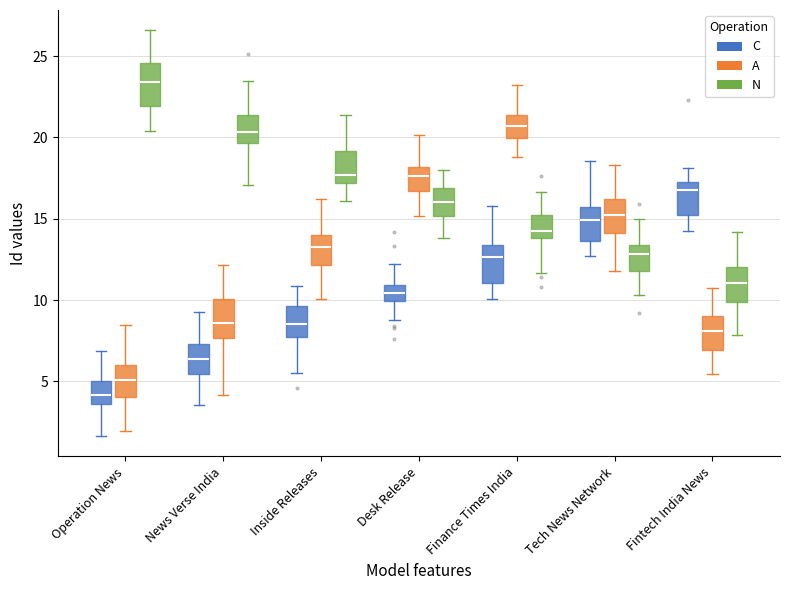

Reading left to right, read every box against the y-axis: the position of its median line, the range the box covers, and the ends of its whiskers. The values are not printed on the chart, so give them approximately, as read against the axis.

Operation News (C): median 4.0, box 3.5 to 5.0, whiskers 1.5 to 7.0
Operation News (A): median 5.0, box 4.0 to 6.0, whiskers 2.0 to 8.5
Operation News (N): median 23.5, box 22.0 to 24.5, whiskers 20.5 to 26.5
News Verse India (C): median 6.5, box 5.5 to 7.5, whiskers 3.5 to 9.5
News Verse India (A): median 8.5, box 7.5 to 10.0, whiskers 4.0 to 12.0
News Verse India (N): median 20.5, box 19.5 to 21.5, whiskers 17.0 to 23.5
Inside Releases (C): median 8.5, box 7.5 to 9.5, whiskers 5.5 to 11.0
Inside Releases (A): median 13.0, box 12.0 to 14.0, whiskers 10.0 to 16.0
Inside Releases (N): median 17.5, box 17.0 to 19.0, whiskers 16.0 to 21.5
Desk Release (C): median 10.5, box 10.0 to 11.0, whiskers 8.5 to 12.0
Desk Release (A): median 17.5, box 16.5 to 18.0, whiskers 15.0 to 20.0
Desk Release (N): median 16.0, box 15.0 to 17.0, whiskers 14.0 to 18.0
Finance Times India (C): median 12.5, box 11.0 to 13.5, whiskers 10.0 to 16.0
Finance Times India (A): median 20.5, box 20.0 to 21.5, whiskers 19.0 to 23.0
Finance Times India (N): median 14.0 (just above the box's lower edge), box 14.0 to 15.0, whiskers 11.5 to 16.5
Tech News Network (C): median 15.0, box 13.5 to 15.5, whiskers 12.5 to 18.5
Tech News Network (A): median 15.5, box 14.0 to 16.0, whiskers 12.0 to 18.5
Tech News Network (N): median 13.0, box 12.0 to 13.5, whiskers 10.5 to 15.0
Fintech India News (C): median 17.0, box 15.0 to 17.5, whiskers 14.0 to 18.0
Fintech India News (A): median 8.0, box 7.0 to 9.0, whiskers 5.5 to 10.5
Fintech India News (N): median 11.0, box 10.0 to 12.0, whiskers 8.0 to 14.0